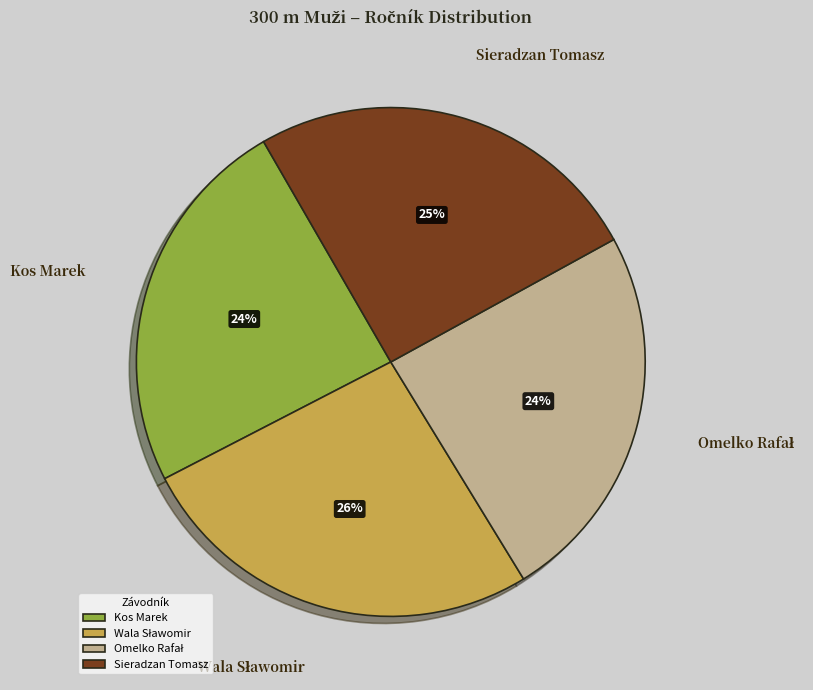

Is there any slice that represents more than half of the pie?

No